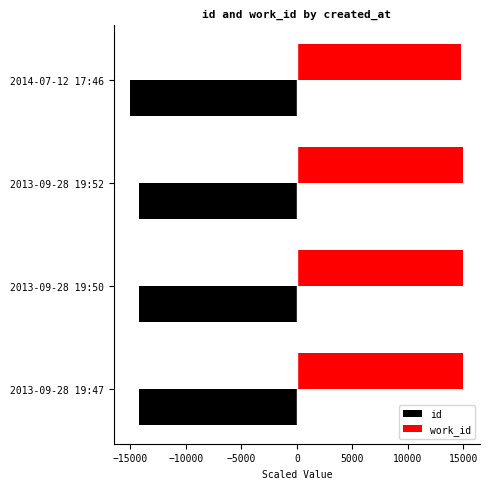

At how many categories does at least one series exceed 10834?

4